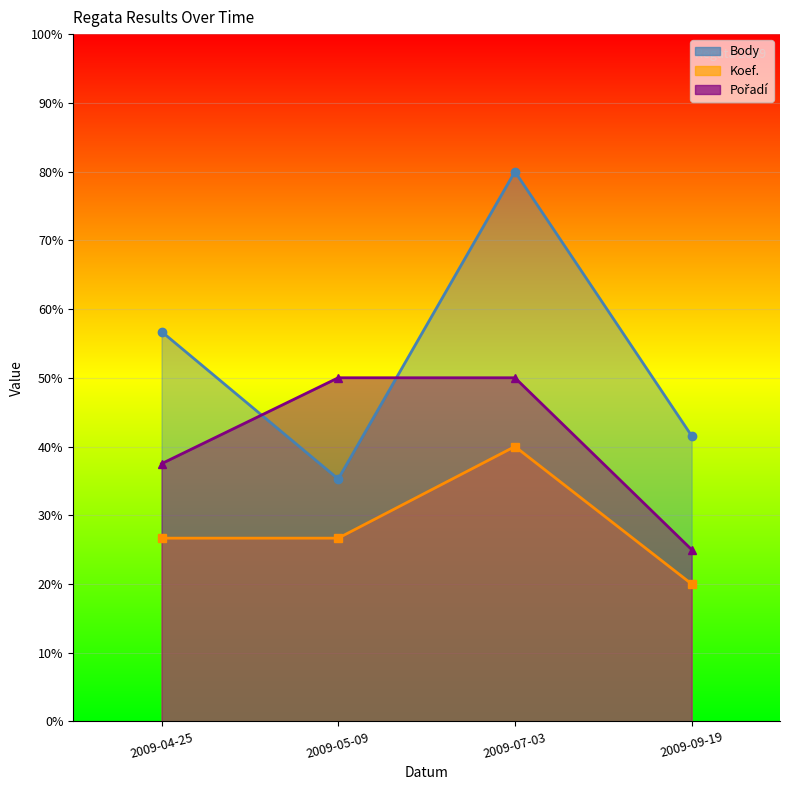

What is the approximate value of Koef. at 2009-05-09?

26.7